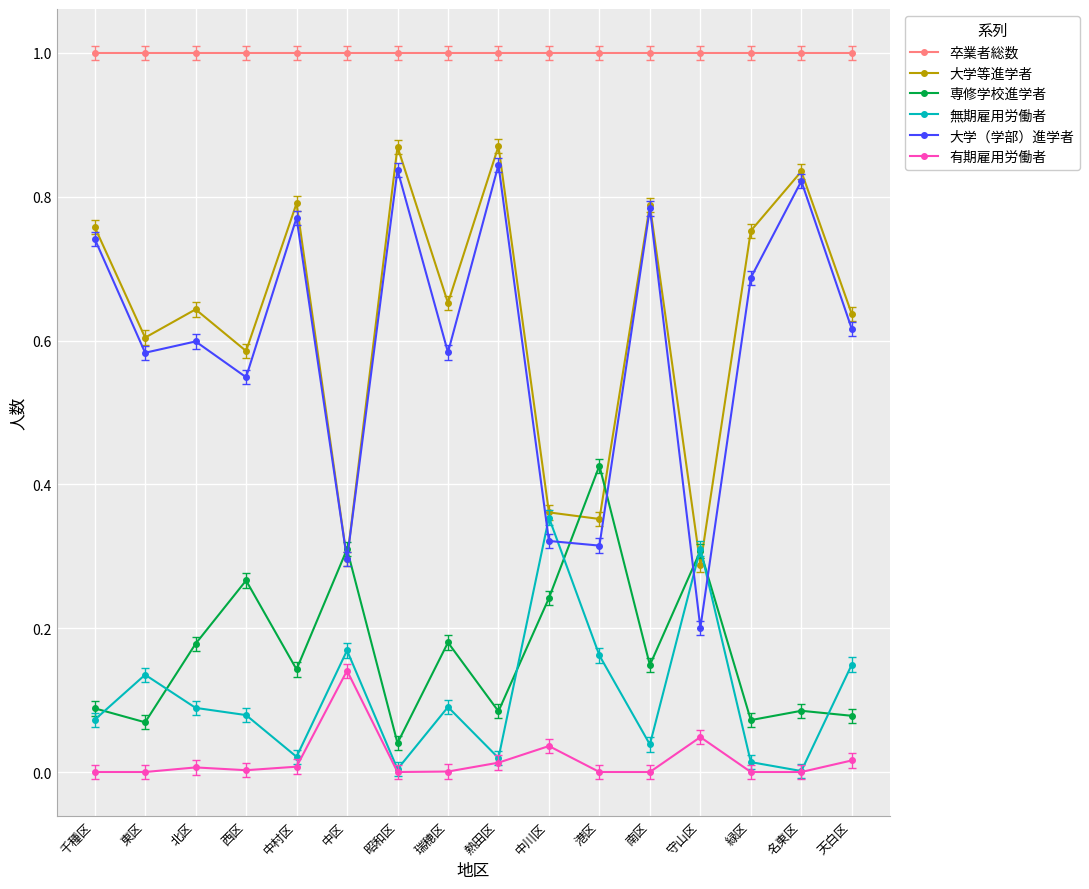

True or false: 無期雇用労働者 and 卒業者総数 cross at least once.

False